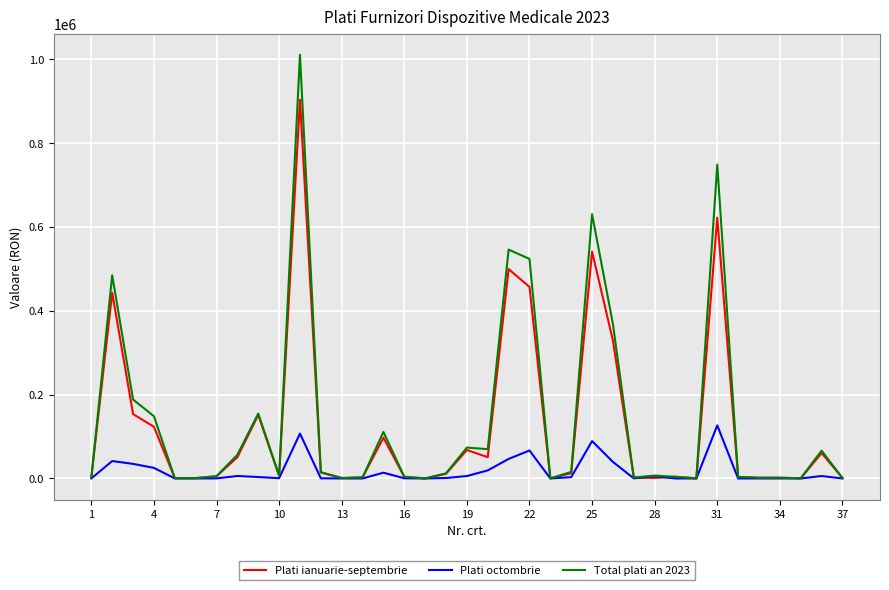

Rank the series by their maximum value, from highest to lowest.

Total plati an 2023, Plati ianuarie-septembrie, Plati octombrie